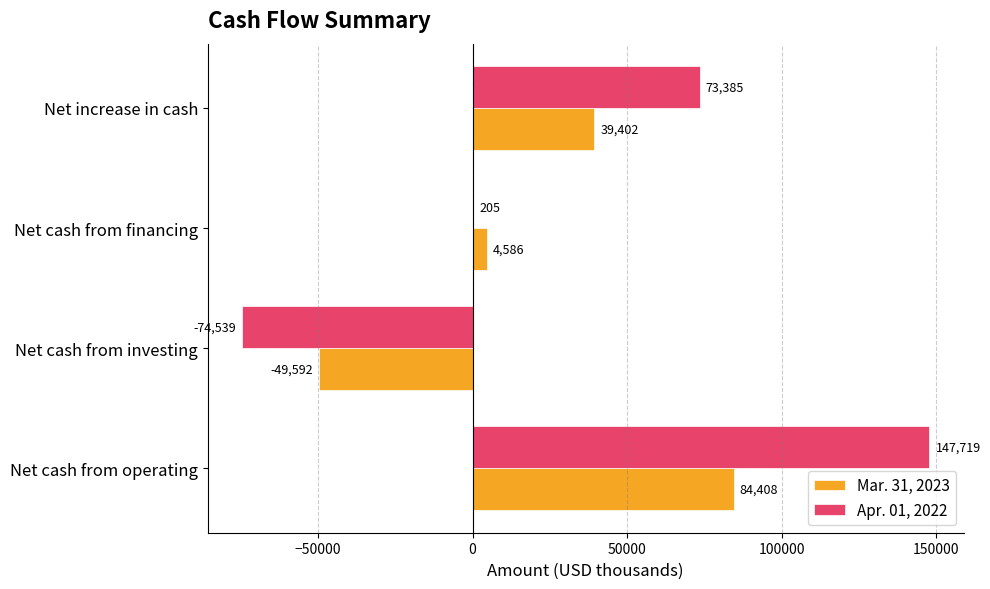

What is the sum of all Apr. 01, 2022 values?

146770